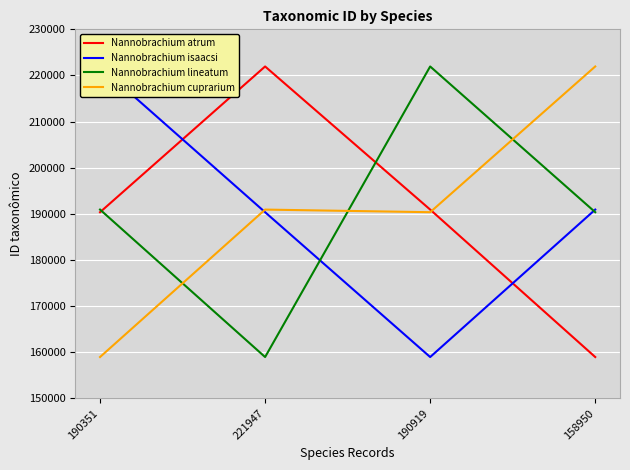

What is the sum of the Nannobrachium atrum values at 221947 and 190351?

412298